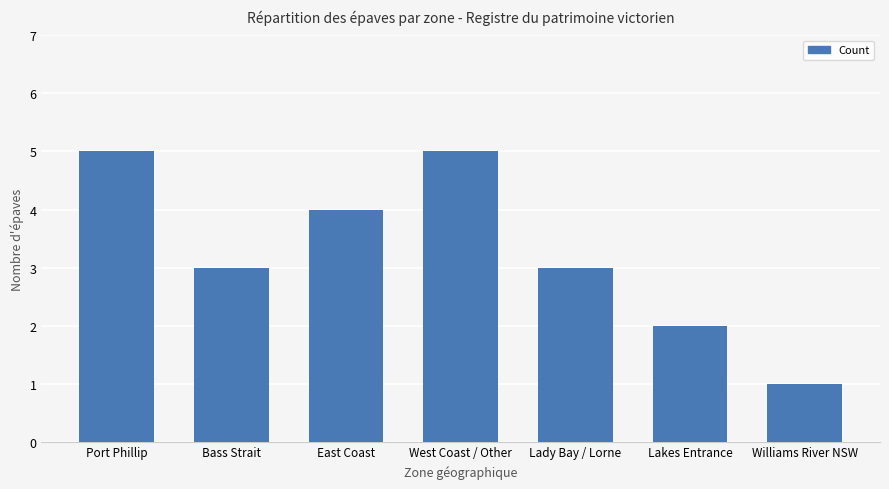

The value at East Coast is 6. True or false?

False